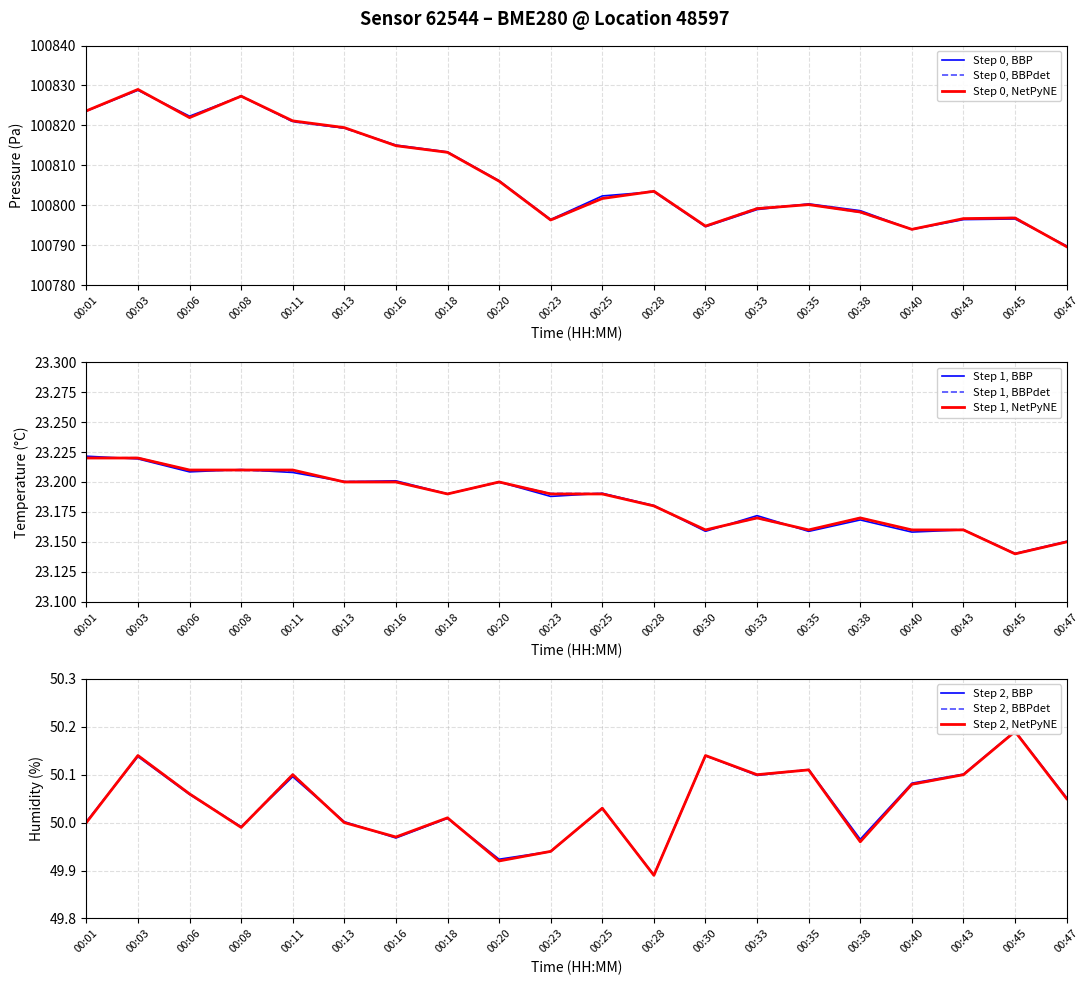

Which series has the largest range (max minus min)?

pressure